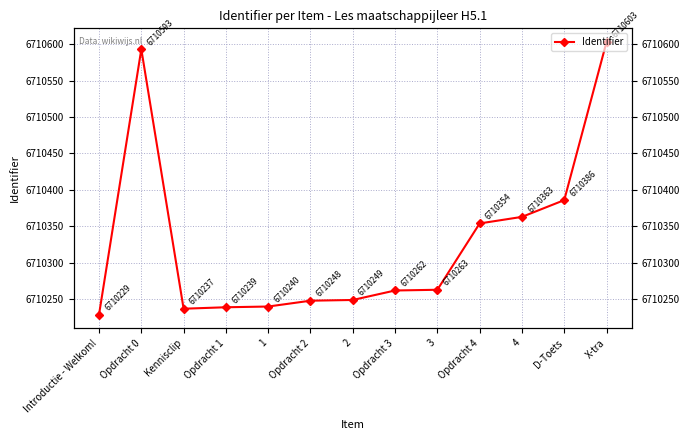

How many interior local valleys (lower than both neighbors) does the data have?

1